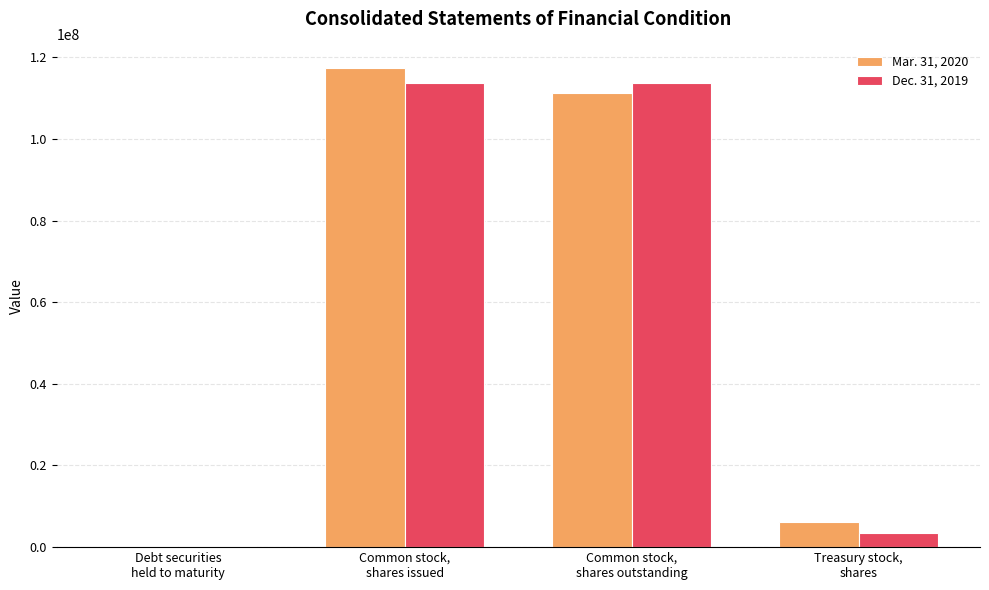

What is the maximum value shown in the chart?

117278745